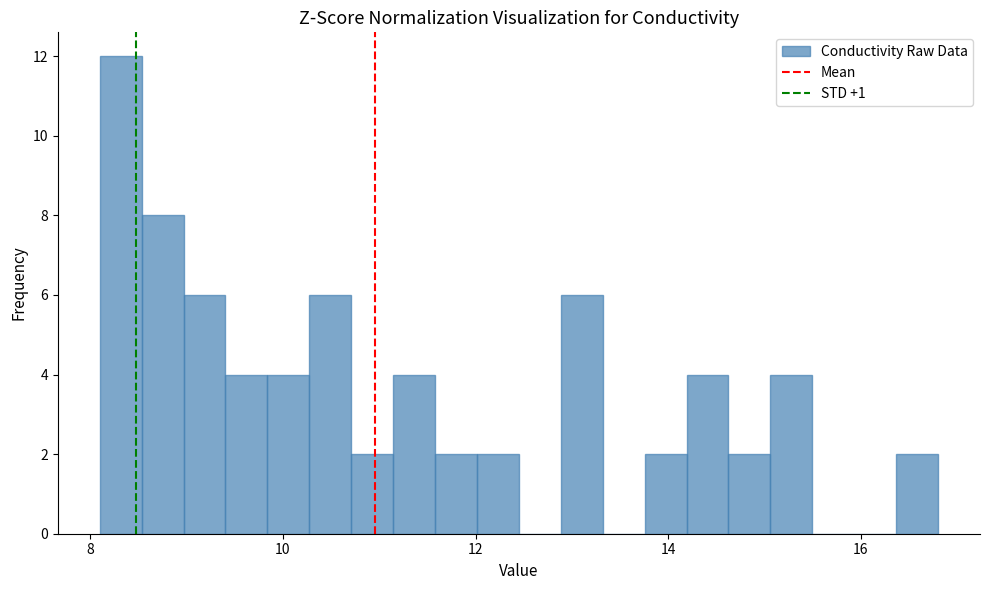

Around what value on the x-axis is the tallest bar? Give the approximate position of its centre, as read against the axis.

8.4